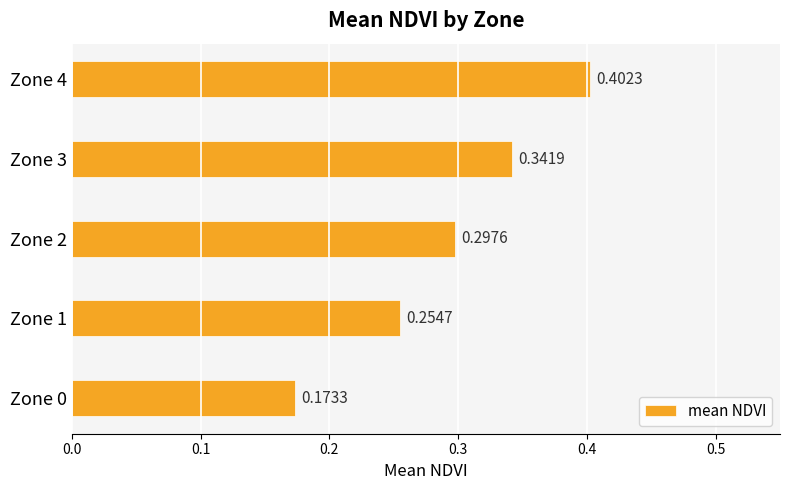

Which category has the highest value across all series?

Zone 4